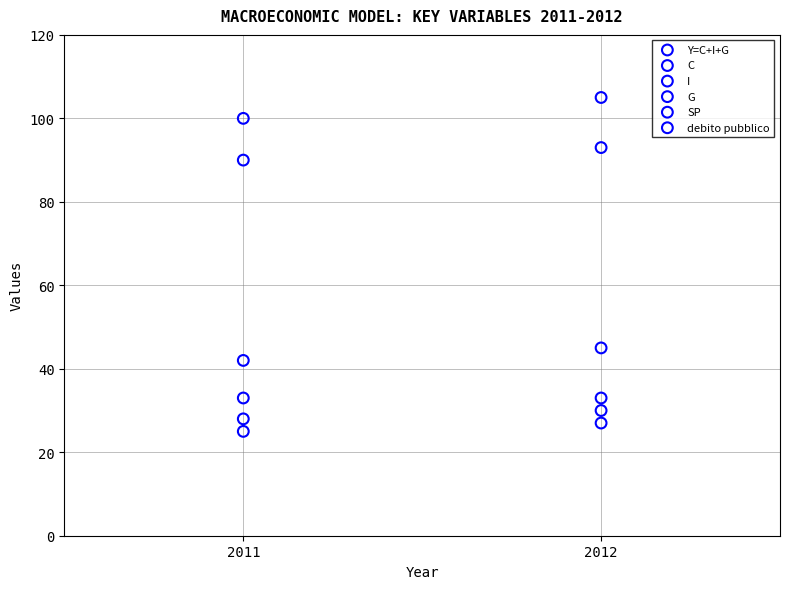

What are all the series names shown in the legend?

Y=C+I+G, C, I, G, SP, debito pubblico